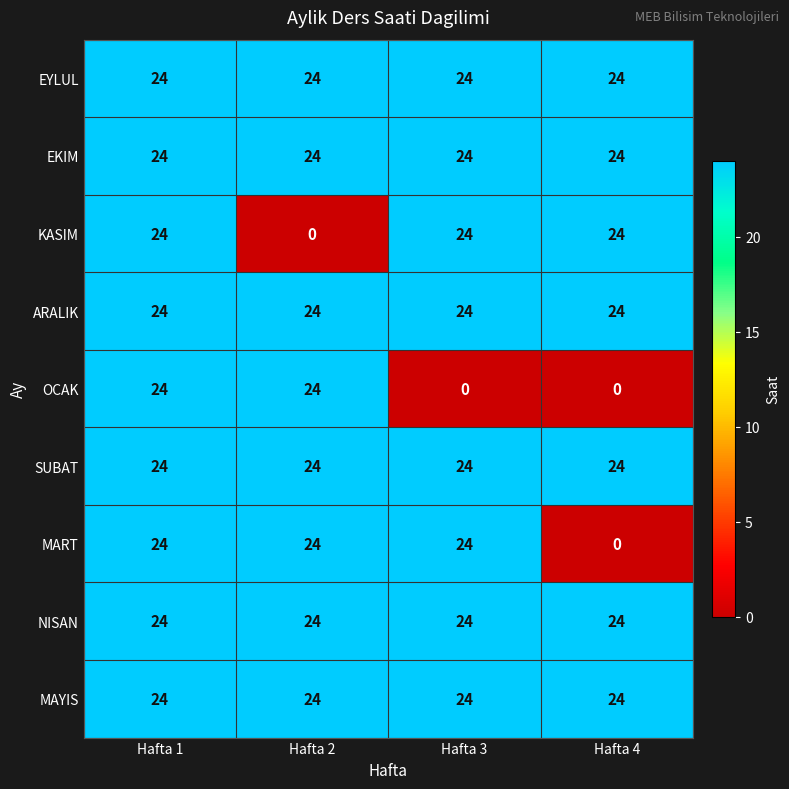

How many categories are shown in the chart?

4